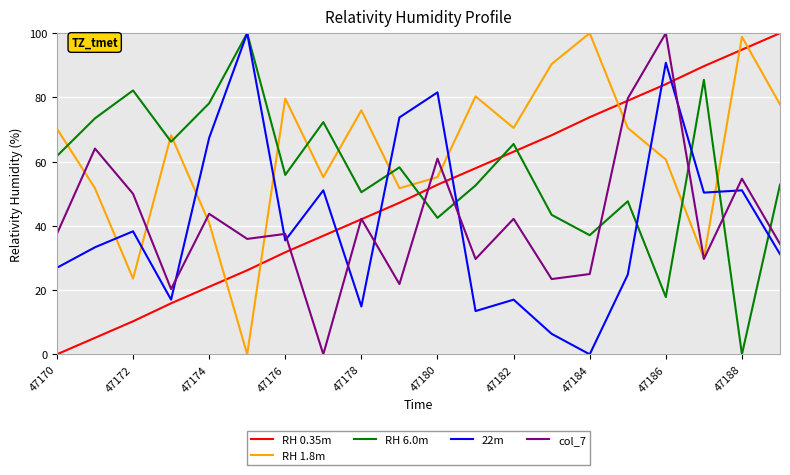

At how many categories does at least one series exceed 61?

20